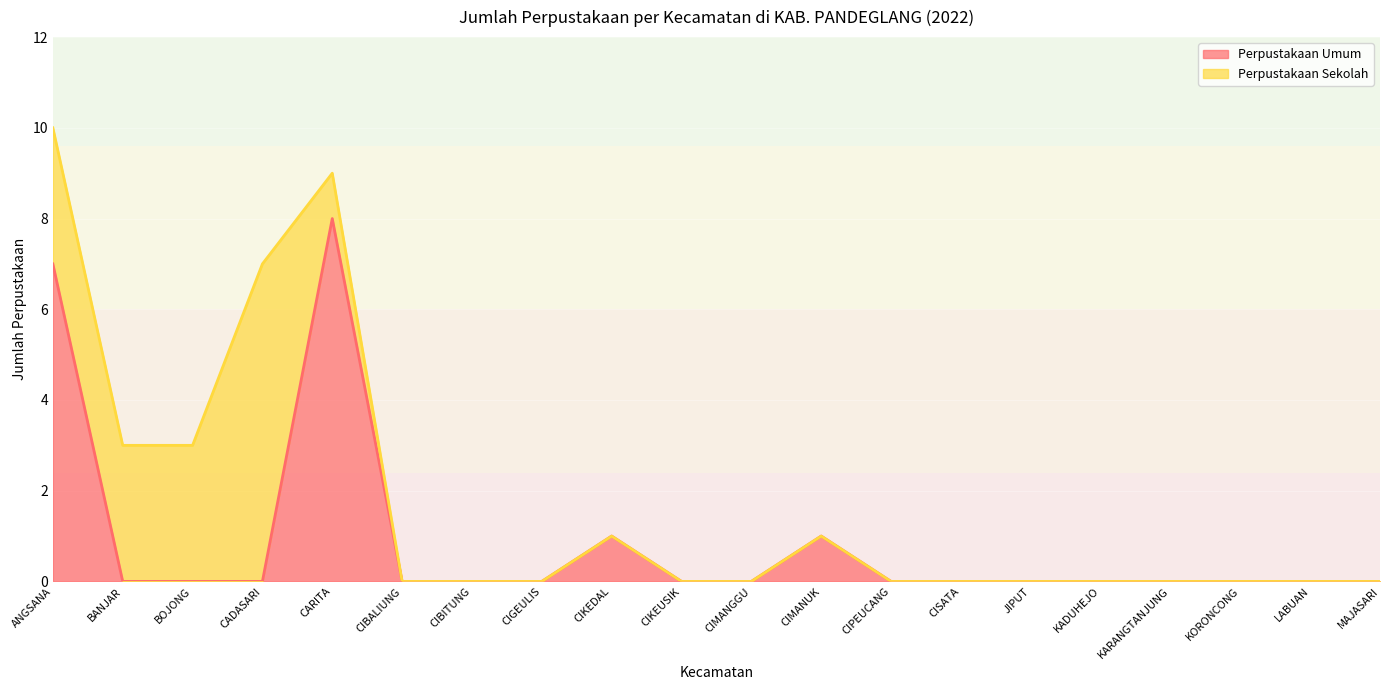

Is it true that the value at BANJAR is 4?

False